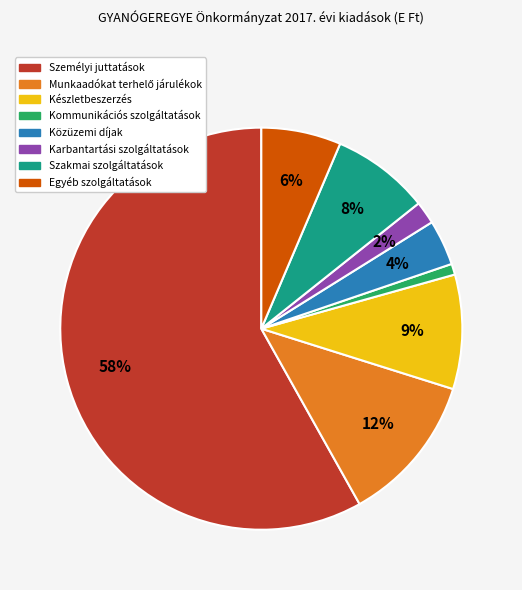

How many segments does this pie chart have?

8